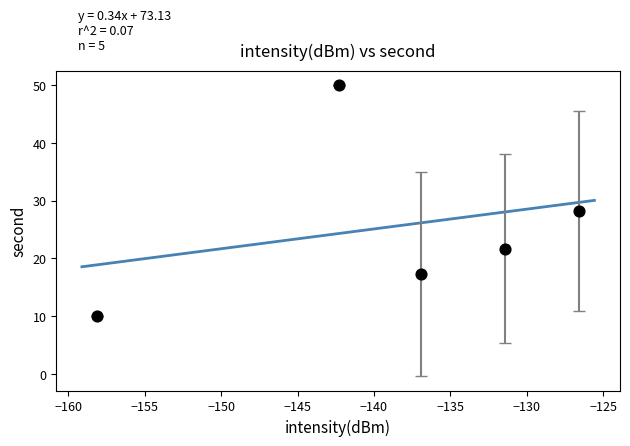

What Y value in the scatter plot is closest to 30?

28.2